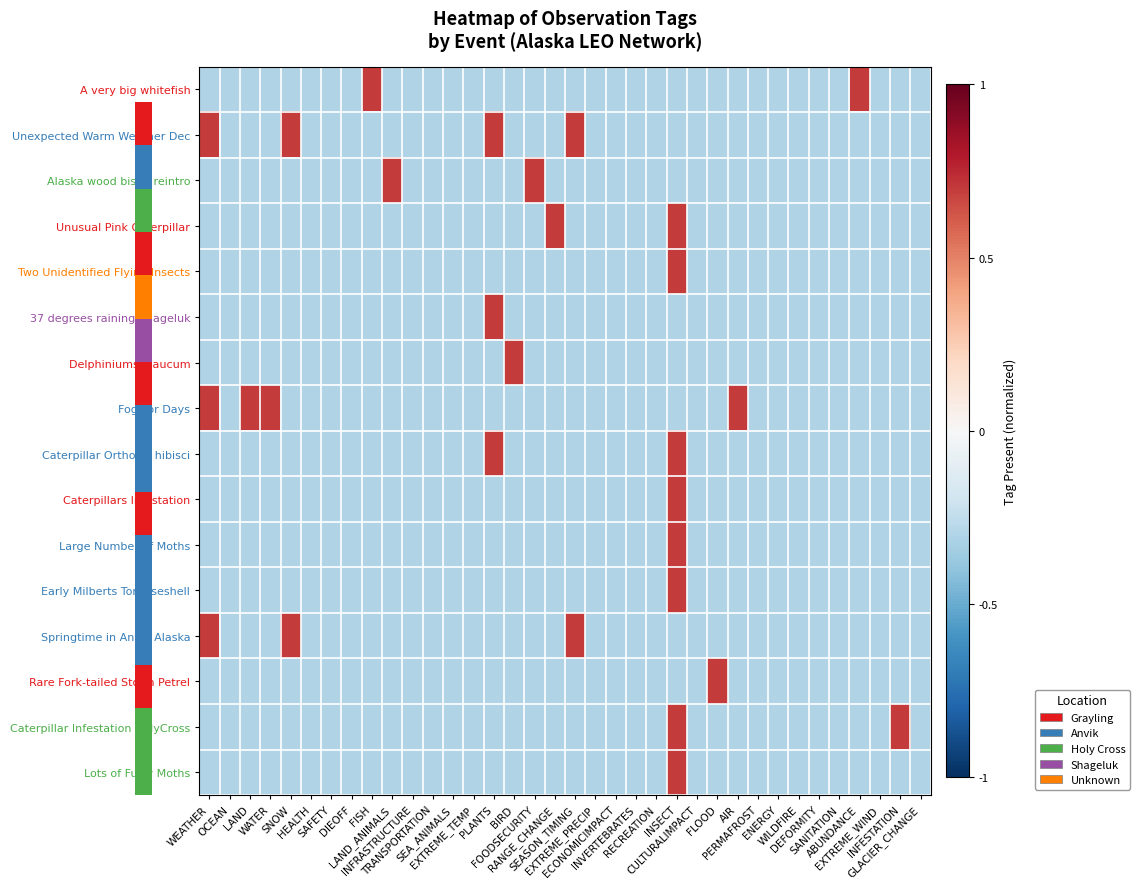

Reading right to left, transcribe all the data shown in this chart.

A very big whitefish: GLACIER_CHANGE=-0.3	INFESTATION=-0.3	EXTREME_WIND=-0.3	ABUNDANCE=0.7	SANITATION=-0.3	DEFORMITY=-0.3	WILDFIRE=-0.3	ENERGY=-0.3	PERMAFROST=-0.3	AIR=-0.3	FLOOD=-0.3	CULTURALIMPACT=-0.3	INSECT=-0.3	RECREATION=-0.3	INVERTEBRATES=-0.3	ECONOMICIMPACT=-0.3	EXTREME_PRECIP=-0.3	SEASON_TIMING=-0.3	RANGE_CHANGE=-0.3	FOODSECURITY=-0.3	BIRD=-0.3	PLANTS=-0.3	EXTREME_TEMP=-0.3	SEA_ANIMALS=-0.3	TRANSPORTATION=-0.3	INFRASTRUCTURE=-0.3	LAND_ANIMALS=-0.3	FISH=0.7	DIEOFF=-0.3	SAFETY=-0.3	HEALTH=-0.3	SNOW=-0.3	WATER=-0.3	LAND=-0.3	OCEAN=-0.3	WEATHER=-0.3
Unexpected Warm Weather Dec: GLACIER_CHANGE=-0.3	INFESTATION=-0.3	EXTREME_WIND=-0.3	ABUNDANCE=-0.3	SANITATION=-0.3	DEFORMITY=-0.3	WILDFIRE=-0.3	ENERGY=-0.3	PERMAFROST=-0.3	AIR=-0.3	FLOOD=-0.3	CULTURALIMPACT=-0.3	INSECT=-0.3	RECREATION=-0.3	INVERTEBRATES=-0.3	ECONOMICIMPACT=-0.3	EXTREME_PRECIP=-0.3	SEASON_TIMING=0.7	RANGE_CHANGE=-0.3	FOODSECURITY=-0.3	BIRD=-0.3	PLANTS=0.7	EXTREME_TEMP=-0.3	SEA_ANIMALS=-0.3	TRANSPORTATION=-0.3	INFRASTRUCTURE=-0.3	LAND_ANIMALS=-0.3	FISH=-0.3	DIEOFF=-0.3	SAFETY=-0.3	HEALTH=-0.3	SNOW=0.7	WATER=-0.3	LAND=-0.3	OCEAN=-0.3	WEATHER=0.7
Alaska wood bison reintro: GLACIER_CHANGE=-0.3	INFESTATION=-0.3	EXTREME_WIND=-0.3	ABUNDANCE=-0.3	SANITATION=-0.3	DEFORMITY=-0.3	WILDFIRE=-0.3	ENERGY=-0.3	PERMAFROST=-0.3	AIR=-0.3	FLOOD=-0.3	CULTURALIMPACT=-0.3	INSECT=-0.3	RECREATION=-0.3	INVERTEBRATES=-0.3	ECONOMICIMPACT=-0.3	EXTREME_PRECIP=-0.3	SEASON_TIMING=-0.3	RANGE_CHANGE=-0.3	FOODSECURITY=0.7	BIRD=-0.3	PLANTS=-0.3	EXTREME_TEMP=-0.3	SEA_ANIMALS=-0.3	TRANSPORTATION=-0.3	INFRASTRUCTURE=-0.3	LAND_ANIMALS=0.7	FISH=-0.3	DIEOFF=-0.3	SAFETY=-0.3	HEALTH=-0.3	SNOW=-0.3	WATER=-0.3	LAND=-0.3	OCEAN=-0.3	WEATHER=-0.3
Unusual Pink Caterpillar: GLACIER_CHANGE=-0.3	INFESTATION=-0.3	EXTREME_WIND=-0.3	ABUNDANCE=-0.3	SANITATION=-0.3	DEFORMITY=-0.3	WILDFIRE=-0.3	ENERGY=-0.3	PERMAFROST=-0.3	AIR=-0.3	FLOOD=-0.3	CULTURALIMPACT=-0.3	INSECT=0.7	RECREATION=-0.3	INVERTEBRATES=-0.3	ECONOMICIMPACT=-0.3	EXTREME_PRECIP=-0.3	SEASON_TIMING=-0.3	RANGE_CHANGE=0.7	FOODSECURITY=-0.3	BIRD=-0.3	PLANTS=-0.3	EXTREME_TEMP=-0.3	SEA_ANIMALS=-0.3	TRANSPORTATION=-0.3	INFRASTRUCTURE=-0.3	LAND_ANIMALS=-0.3	FISH=-0.3	DIEOFF=-0.3	SAFETY=-0.3	HEALTH=-0.3	SNOW=-0.3	WATER=-0.3	LAND=-0.3	OCEAN=-0.3	WEATHER=-0.3
Two Unidentified Flying Insects: GLACIER_CHANGE=-0.3	INFESTATION=-0.3	EXTREME_WIND=-0.3	ABUNDANCE=-0.3	SANITATION=-0.3	DEFORMITY=-0.3	WILDFIRE=-0.3	ENERGY=-0.3	PERMAFROST=-0.3	AIR=-0.3	FLOOD=-0.3	CULTURALIMPACT=-0.3	INSECT=0.7	RECREATION=-0.3	INVERTEBRATES=-0.3	ECONOMICIMPACT=-0.3	EXTREME_PRECIP=-0.3	SEASON_TIMING=-0.3	RANGE_CHANGE=-0.3	FOODSECURITY=-0.3	BIRD=-0.3	PLANTS=-0.3	EXTREME_TEMP=-0.3	SEA_ANIMALS=-0.3	TRANSPORTATION=-0.3	INFRASTRUCTURE=-0.3	LAND_ANIMALS=-0.3	FISH=-0.3	DIEOFF=-0.3	SAFETY=-0.3	HEALTH=-0.3	SNOW=-0.3	WATER=-0.3	LAND=-0.3	OCEAN=-0.3	WEATHER=-0.3
37 degrees raining Shageluk: GLACIER_CHANGE=-0.3	INFESTATION=-0.3	EXTREME_WIND=-0.3	ABUNDANCE=-0.3	SANITATION=-0.3	DEFORMITY=-0.3	WILDFIRE=-0.3	ENERGY=-0.3	PERMAFROST=-0.3	AIR=-0.3	FLOOD=-0.3	CULTURALIMPACT=-0.3	INSECT=-0.3	RECREATION=-0.3	INVERTEBRATES=-0.3	ECONOMICIMPACT=-0.3	EXTREME_PRECIP=-0.3	SEASON_TIMING=-0.3	RANGE_CHANGE=-0.3	FOODSECURITY=-0.3	BIRD=-0.3	PLANTS=0.7	EXTREME_TEMP=-0.3	SEA_ANIMALS=-0.3	TRANSPORTATION=-0.3	INFRASTRUCTURE=-0.3	LAND_ANIMALS=-0.3	FISH=-0.3	DIEOFF=-0.3	SAFETY=-0.3	HEALTH=-0.3	SNOW=-0.3	WATER=-0.3	LAND=-0.3	OCEAN=-0.3	WEATHER=-0.3
Delphiniums glaucum: GLACIER_CHANGE=-0.3	INFESTATION=-0.3	EXTREME_WIND=-0.3	ABUNDANCE=-0.3	SANITATION=-0.3	DEFORMITY=-0.3	WILDFIRE=-0.3	ENERGY=-0.3	PERMAFROST=-0.3	AIR=-0.3	FLOOD=-0.3	CULTURALIMPACT=-0.3	INSECT=-0.3	RECREATION=-0.3	INVERTEBRATES=-0.3	ECONOMICIMPACT=-0.3	EXTREME_PRECIP=-0.3	SEASON_TIMING=-0.3	RANGE_CHANGE=-0.3	FOODSECURITY=-0.3	BIRD=0.7	PLANTS=-0.3	EXTREME_TEMP=-0.3	SEA_ANIMALS=-0.3	TRANSPORTATION=-0.3	INFRASTRUCTURE=-0.3	LAND_ANIMALS=-0.3	FISH=-0.3	DIEOFF=-0.3	SAFETY=-0.3	HEALTH=-0.3	SNOW=-0.3	WATER=-0.3	LAND=-0.3	OCEAN=-0.3	WEATHER=-0.3
Fog For Days: GLACIER_CHANGE=-0.3	INFESTATION=-0.3	EXTREME_WIND=-0.3	ABUNDANCE=-0.3	SANITATION=-0.3	DEFORMITY=-0.3	WILDFIRE=-0.3	ENERGY=-0.3	PERMAFROST=-0.3	AIR=0.7	FLOOD=-0.3	CULTURALIMPACT=-0.3	INSECT=-0.3	RECREATION=-0.3	INVERTEBRATES=-0.3	ECONOMICIMPACT=-0.3	EXTREME_PRECIP=-0.3	SEASON_TIMING=-0.3	RANGE_CHANGE=-0.3	FOODSECURITY=-0.3	BIRD=-0.3	PLANTS=-0.3	EXTREME_TEMP=-0.3	SEA_ANIMALS=-0.3	TRANSPORTATION=-0.3	INFRASTRUCTURE=-0.3	LAND_ANIMALS=-0.3	FISH=-0.3	DIEOFF=-0.3	SAFETY=-0.3	HEALTH=-0.3	SNOW=-0.3	WATER=0.7	LAND=0.7	OCEAN=-0.3	WEATHER=0.7
Caterpillar Orthosia hibisci: GLACIER_CHANGE=-0.3	INFESTATION=-0.3	EXTREME_WIND=-0.3	ABUNDANCE=-0.3	SANITATION=-0.3	DEFORMITY=-0.3	WILDFIRE=-0.3	ENERGY=-0.3	PERMAFROST=-0.3	AIR=-0.3	FLOOD=-0.3	CULTURALIMPACT=-0.3	INSECT=0.7	RECREATION=-0.3	INVERTEBRATES=-0.3	ECONOMICIMPACT=-0.3	EXTREME_PRECIP=-0.3	SEASON_TIMING=-0.3	RANGE_CHANGE=-0.3	FOODSECURITY=-0.3	BIRD=-0.3	PLANTS=0.7	EXTREME_TEMP=-0.3	SEA_ANIMALS=-0.3	TRANSPORTATION=-0.3	INFRASTRUCTURE=-0.3	LAND_ANIMALS=-0.3	FISH=-0.3	DIEOFF=-0.3	SAFETY=-0.3	HEALTH=-0.3	SNOW=-0.3	WATER=-0.3	LAND=-0.3	OCEAN=-0.3	WEATHER=-0.3
Caterpillars Infestation: GLACIER_CHANGE=-0.3	INFESTATION=-0.3	EXTREME_WIND=-0.3	ABUNDANCE=-0.3	SANITATION=-0.3	DEFORMITY=-0.3	WILDFIRE=-0.3	ENERGY=-0.3	PERMAFROST=-0.3	AIR=-0.3	FLOOD=-0.3	CULTURALIMPACT=-0.3	INSECT=0.7	RECREATION=-0.3	INVERTEBRATES=-0.3	ECONOMICIMPACT=-0.3	EXTREME_PRECIP=-0.3	SEASON_TIMING=-0.3	RANGE_CHANGE=-0.3	FOODSECURITY=-0.3	BIRD=-0.3	PLANTS=-0.3	EXTREME_TEMP=-0.3	SEA_ANIMALS=-0.3	TRANSPORTATION=-0.3	INFRASTRUCTURE=-0.3	LAND_ANIMALS=-0.3	FISH=-0.3	DIEOFF=-0.3	SAFETY=-0.3	HEALTH=-0.3	SNOW=-0.3	WATER=-0.3	LAND=-0.3	OCEAN=-0.3	WEATHER=-0.3
Large Number of Moths: GLACIER_CHANGE=-0.3	INFESTATION=-0.3	EXTREME_WIND=-0.3	ABUNDANCE=-0.3	SANITATION=-0.3	DEFORMITY=-0.3	WILDFIRE=-0.3	ENERGY=-0.3	PERMAFROST=-0.3	AIR=-0.3	FLOOD=-0.3	CULTURALIMPACT=-0.3	INSECT=0.7	RECREATION=-0.3	INVERTEBRATES=-0.3	ECONOMICIMPACT=-0.3	EXTREME_PRECIP=-0.3	SEASON_TIMING=-0.3	RANGE_CHANGE=-0.3	FOODSECURITY=-0.3	BIRD=-0.3	PLANTS=-0.3	EXTREME_TEMP=-0.3	SEA_ANIMALS=-0.3	TRANSPORTATION=-0.3	INFRASTRUCTURE=-0.3	LAND_ANIMALS=-0.3	FISH=-0.3	DIEOFF=-0.3	SAFETY=-0.3	HEALTH=-0.3	SNOW=-0.3	WATER=-0.3	LAND=-0.3	OCEAN=-0.3	WEATHER=-0.3
Early Milberts Tortoiseshell: GLACIER_CHANGE=-0.3	INFESTATION=-0.3	EXTREME_WIND=-0.3	ABUNDANCE=-0.3	SANITATION=-0.3	DEFORMITY=-0.3	WILDFIRE=-0.3	ENERGY=-0.3	PERMAFROST=-0.3	AIR=-0.3	FLOOD=-0.3	CULTURALIMPACT=-0.3	INSECT=0.7	RECREATION=-0.3	INVERTEBRATES=-0.3	ECONOMICIMPACT=-0.3	EXTREME_PRECIP=-0.3	SEASON_TIMING=-0.3	RANGE_CHANGE=-0.3	FOODSECURITY=-0.3	BIRD=-0.3	PLANTS=-0.3	EXTREME_TEMP=-0.3	SEA_ANIMALS=-0.3	TRANSPORTATION=-0.3	INFRASTRUCTURE=-0.3	LAND_ANIMALS=-0.3	FISH=-0.3	DIEOFF=-0.3	SAFETY=-0.3	HEALTH=-0.3	SNOW=-0.3	WATER=-0.3	LAND=-0.3	OCEAN=-0.3	WEATHER=-0.3
Springtime in Anvik Alaska: GLACIER_CHANGE=-0.3	INFESTATION=-0.3	EXTREME_WIND=-0.3	ABUNDANCE=-0.3	SANITATION=-0.3	DEFORMITY=-0.3	WILDFIRE=-0.3	ENERGY=-0.3	PERMAFROST=-0.3	AIR=-0.3	FLOOD=-0.3	CULTURALIMPACT=-0.3	INSECT=-0.3	RECREATION=-0.3	INVERTEBRATES=-0.3	ECONOMICIMPACT=-0.3	EXTREME_PRECIP=-0.3	SEASON_TIMING=0.7	RANGE_CHANGE=-0.3	FOODSECURITY=-0.3	BIRD=-0.3	PLANTS=-0.3	EXTREME_TEMP=-0.3	SEA_ANIMALS=-0.3	TRANSPORTATION=-0.3	INFRASTRUCTURE=-0.3	LAND_ANIMALS=-0.3	FISH=-0.3	DIEOFF=-0.3	SAFETY=-0.3	HEALTH=-0.3	SNOW=0.7	WATER=-0.3	LAND=-0.3	OCEAN=-0.3	WEATHER=0.7
Rare Fork-tailed Storm Petrel: GLACIER_CHANGE=-0.3	INFESTATION=-0.3	EXTREME_WIND=-0.3	ABUNDANCE=-0.3	SANITATION=-0.3	DEFORMITY=-0.3	WILDFIRE=-0.3	ENERGY=-0.3	PERMAFROST=-0.3	AIR=-0.3	FLOOD=0.7	CULTURALIMPACT=-0.3	INSECT=-0.3	RECREATION=-0.3	INVERTEBRATES=-0.3	ECONOMICIMPACT=-0.3	EXTREME_PRECIP=-0.3	SEASON_TIMING=-0.3	RANGE_CHANGE=-0.3	FOODSECURITY=-0.3	BIRD=-0.3	PLANTS=-0.3	EXTREME_TEMP=-0.3	SEA_ANIMALS=-0.3	TRANSPORTATION=-0.3	INFRASTRUCTURE=-0.3	LAND_ANIMALS=-0.3	FISH=-0.3	DIEOFF=-0.3	SAFETY=-0.3	HEALTH=-0.3	SNOW=-0.3	WATER=-0.3	LAND=-0.3	OCEAN=-0.3	WEATHER=-0.3
Caterpillar Infestation HolyCross: GLACIER_CHANGE=-0.3	INFESTATION=0.7	EXTREME_WIND=-0.3	ABUNDANCE=-0.3	SANITATION=-0.3	DEFORMITY=-0.3	WILDFIRE=-0.3	ENERGY=-0.3	PERMAFROST=-0.3	AIR=-0.3	FLOOD=-0.3	CULTURALIMPACT=-0.3	INSECT=0.7	RECREATION=-0.3	INVERTEBRATES=-0.3	ECONOMICIMPACT=-0.3	EXTREME_PRECIP=-0.3	SEASON_TIMING=-0.3	RANGE_CHANGE=-0.3	FOODSECURITY=-0.3	BIRD=-0.3	PLANTS=-0.3	EXTREME_TEMP=-0.3	SEA_ANIMALS=-0.3	TRANSPORTATION=-0.3	INFRASTRUCTURE=-0.3	LAND_ANIMALS=-0.3	FISH=-0.3	DIEOFF=-0.3	SAFETY=-0.3	HEALTH=-0.3	SNOW=-0.3	WATER=-0.3	LAND=-0.3	OCEAN=-0.3	WEATHER=-0.3
Lots of Furry Moths: GLACIER_CHANGE=-0.3	INFESTATION=-0.3	EXTREME_WIND=-0.3	ABUNDANCE=-0.3	SANITATION=-0.3	DEFORMITY=-0.3	WILDFIRE=-0.3	ENERGY=-0.3	PERMAFROST=-0.3	AIR=-0.3	FLOOD=-0.3	CULTURALIMPACT=-0.3	INSECT=0.7	RECREATION=-0.3	INVERTEBRATES=-0.3	ECONOMICIMPACT=-0.3	EXTREME_PRECIP=-0.3	SEASON_TIMING=-0.3	RANGE_CHANGE=-0.3	FOODSECURITY=-0.3	BIRD=-0.3	PLANTS=-0.3	EXTREME_TEMP=-0.3	SEA_ANIMALS=-0.3	TRANSPORTATION=-0.3	INFRASTRUCTURE=-0.3	LAND_ANIMALS=-0.3	FISH=-0.3	DIEOFF=-0.3	SAFETY=-0.3	HEALTH=-0.3	SNOW=-0.3	WATER=-0.3	LAND=-0.3	OCEAN=-0.3	WEATHER=-0.3